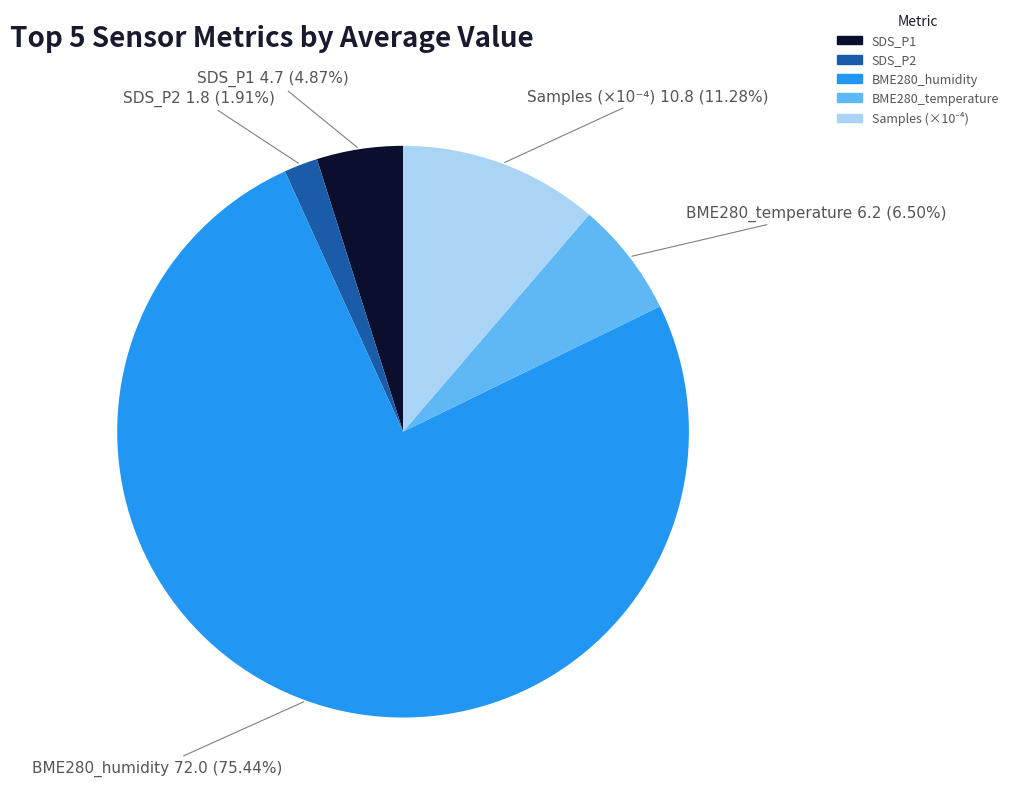

Is there any slice that represents more than half of the pie?

Yes